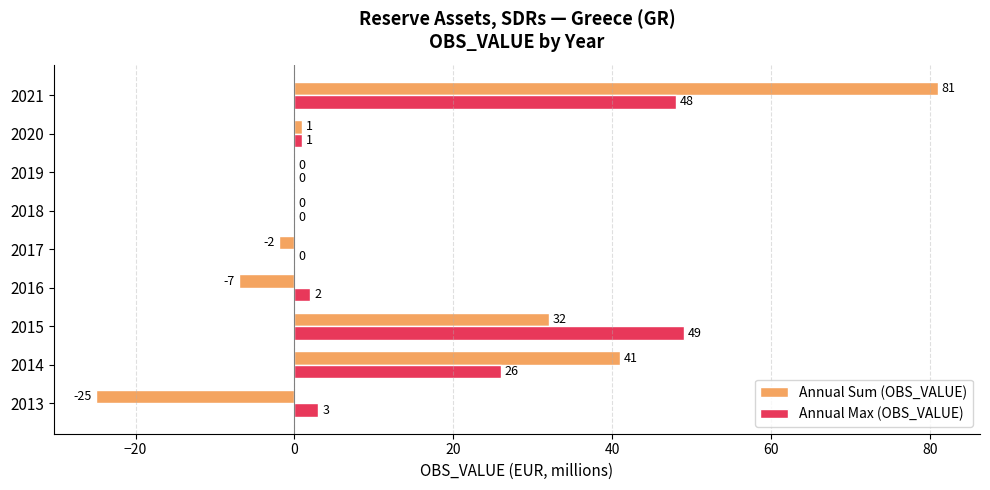

What is the highest value of the Annual Sum (OBS_VALUE) series?

81